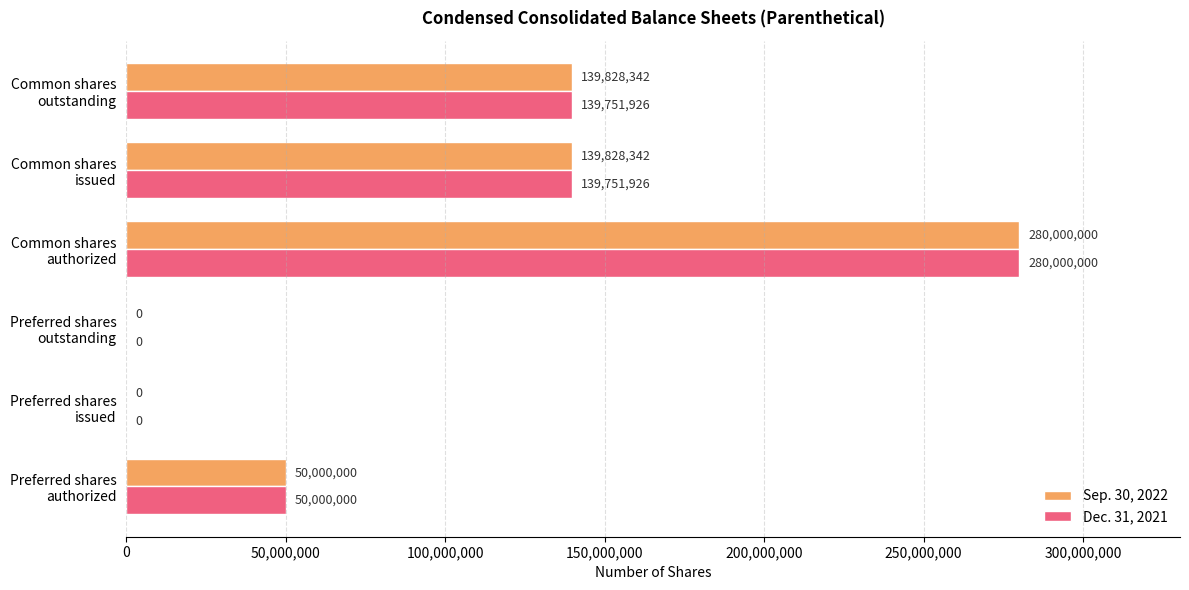

How many Sep. 30, 2022 values are between 0 and 139828342?

5